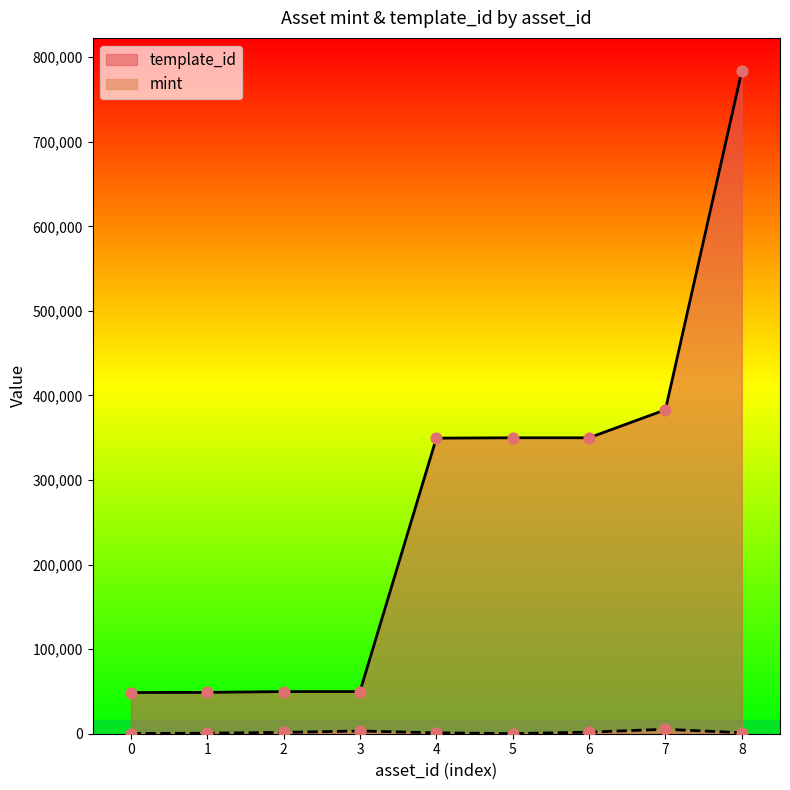

Which series has the largest total across all categories?

template_id